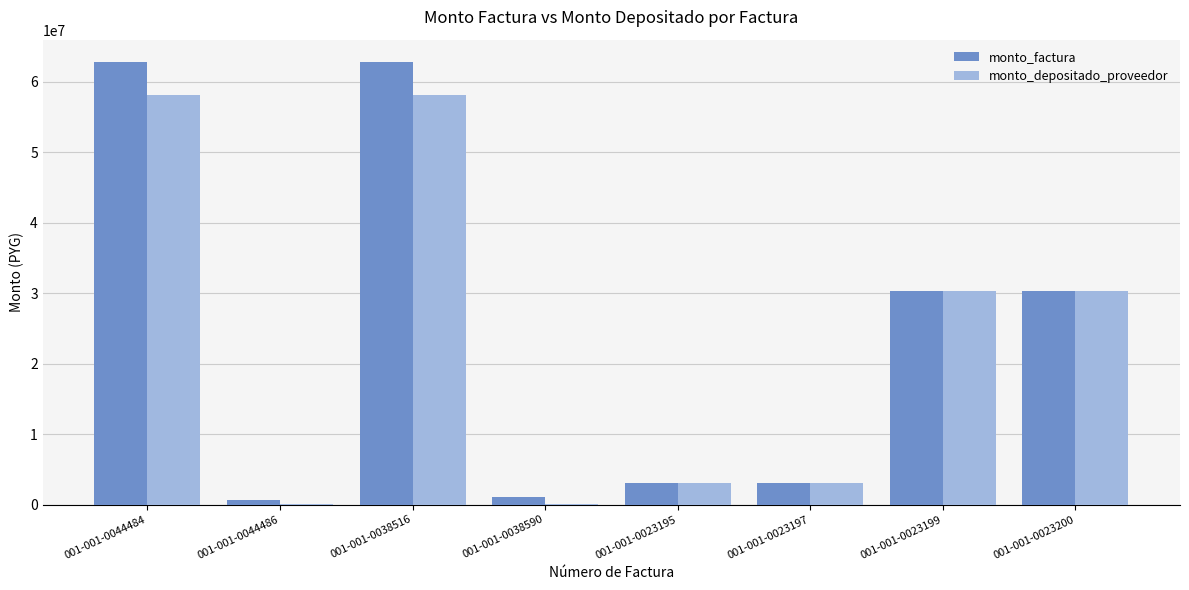

Is the value of monto_factura at 001-001-0044486 greater than the value of monto_depositado_proveedor at 001-001-0038516?

No